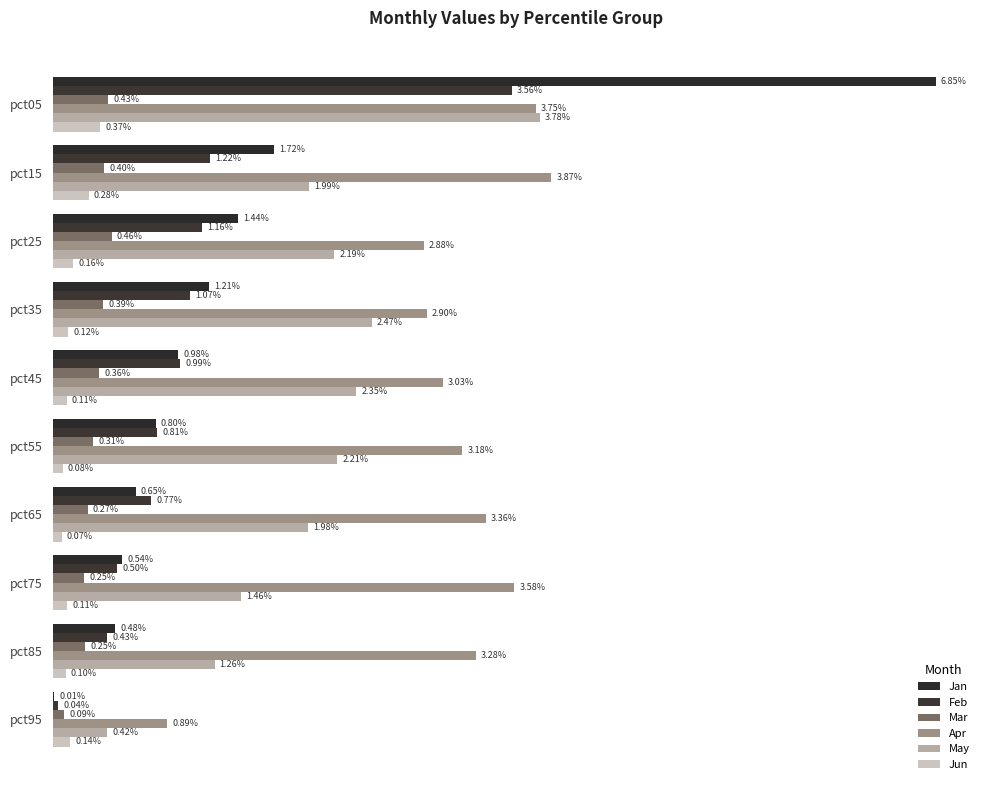

Which series has the largest range (max minus min)?

Jan